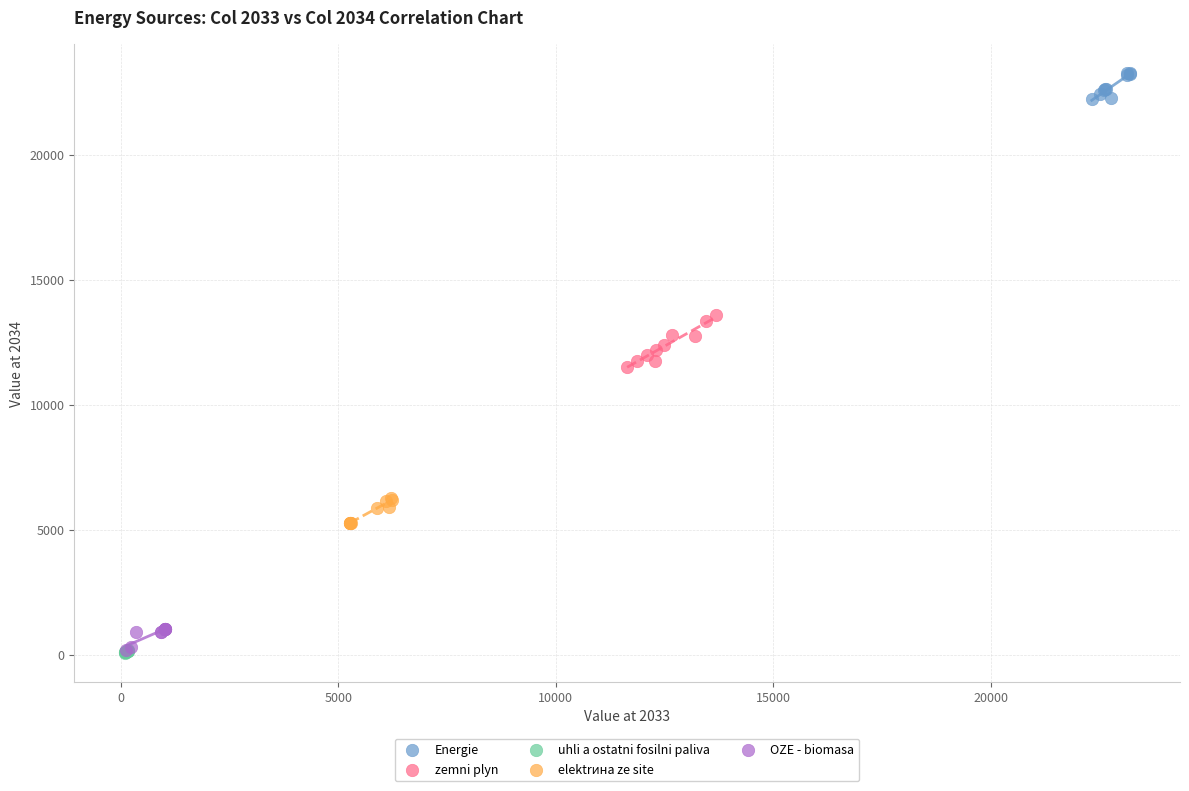

Which series contains the highest Y value?

Energie